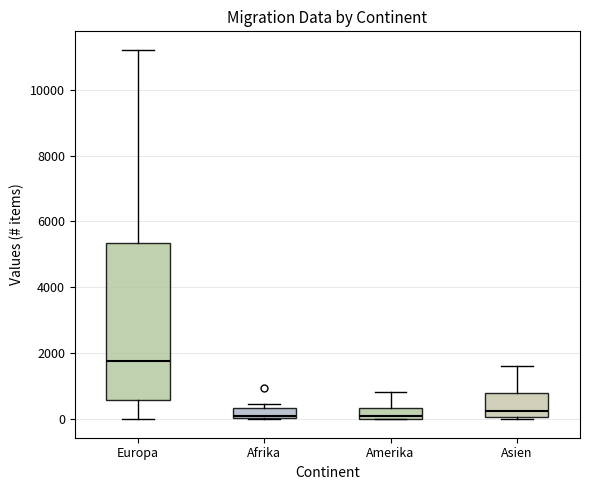

Comparing the boxes themselves (not the whiskers), which one is the tallest?

Europa